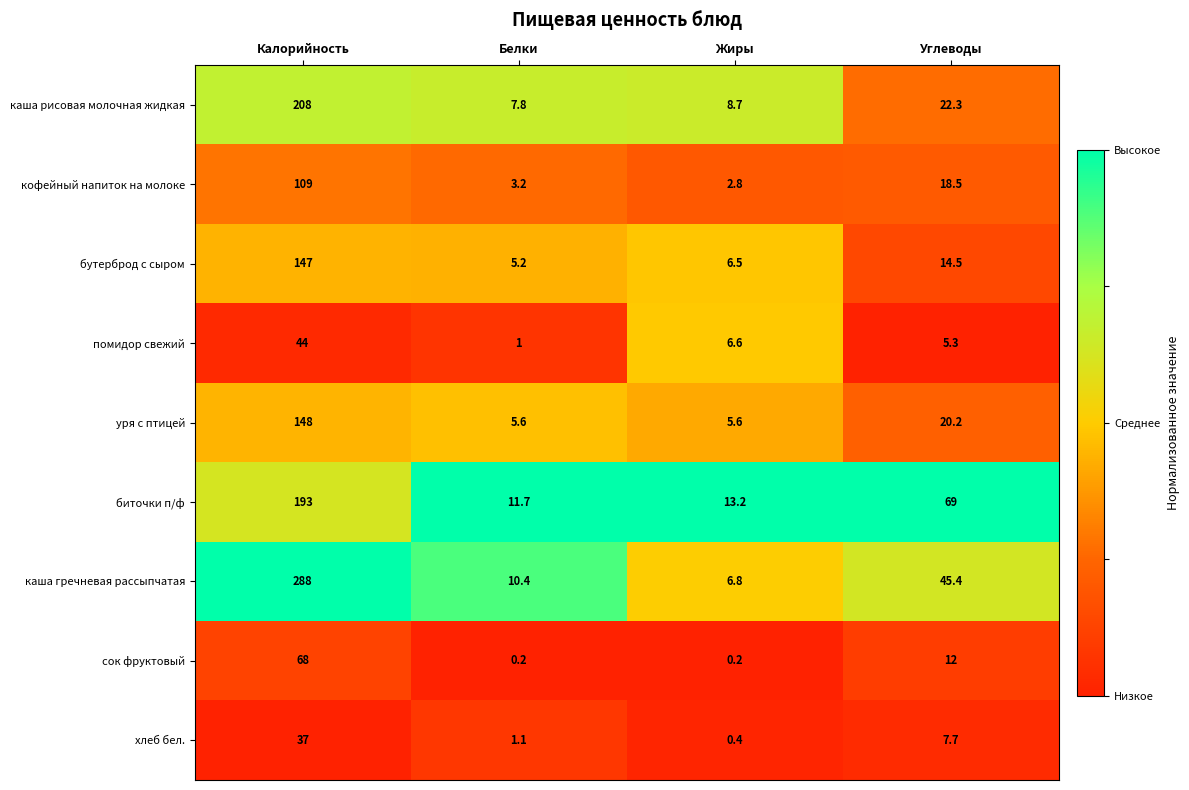

What is the highest value of the каша гречневая рассыпчатая series?

288.0